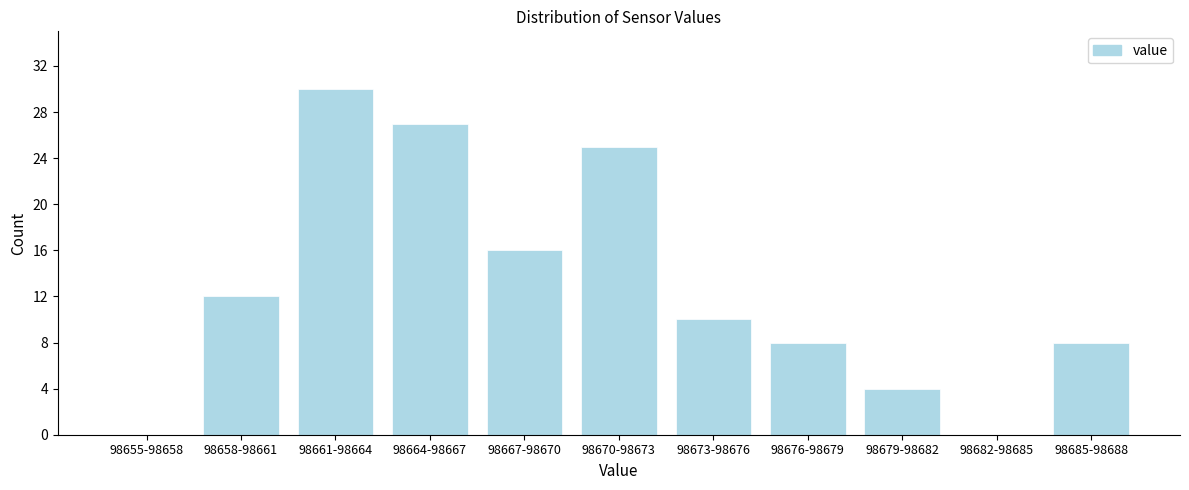

Reading left to right, list all the values displayed in this chart.

98655-98658=0	98658-98661=12	98661-98664=30	98664-98667=27	98667-98670=16	98670-98673=25	98673-98676=10	98676-98679=8	98679-98682=4	98682-98685=0	98685-98688=8